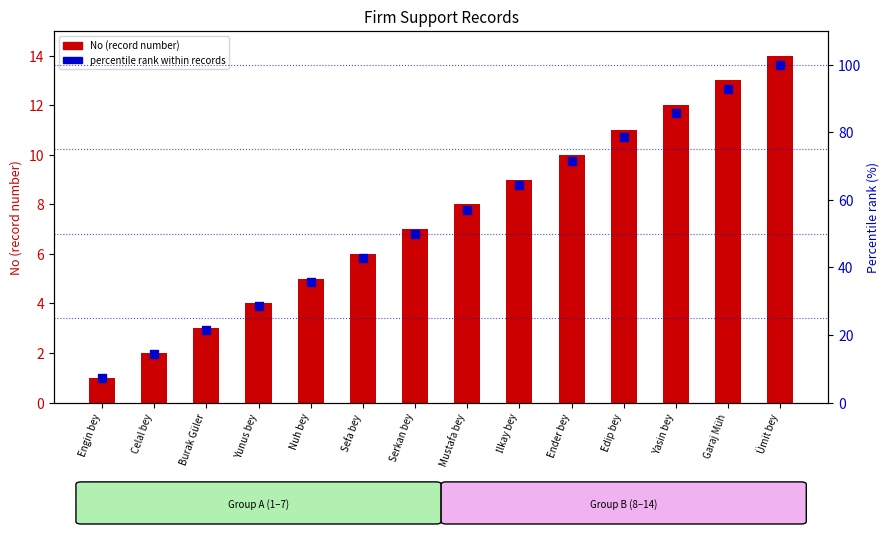

Which series has the widest spread of Y values?

percentile rank within records